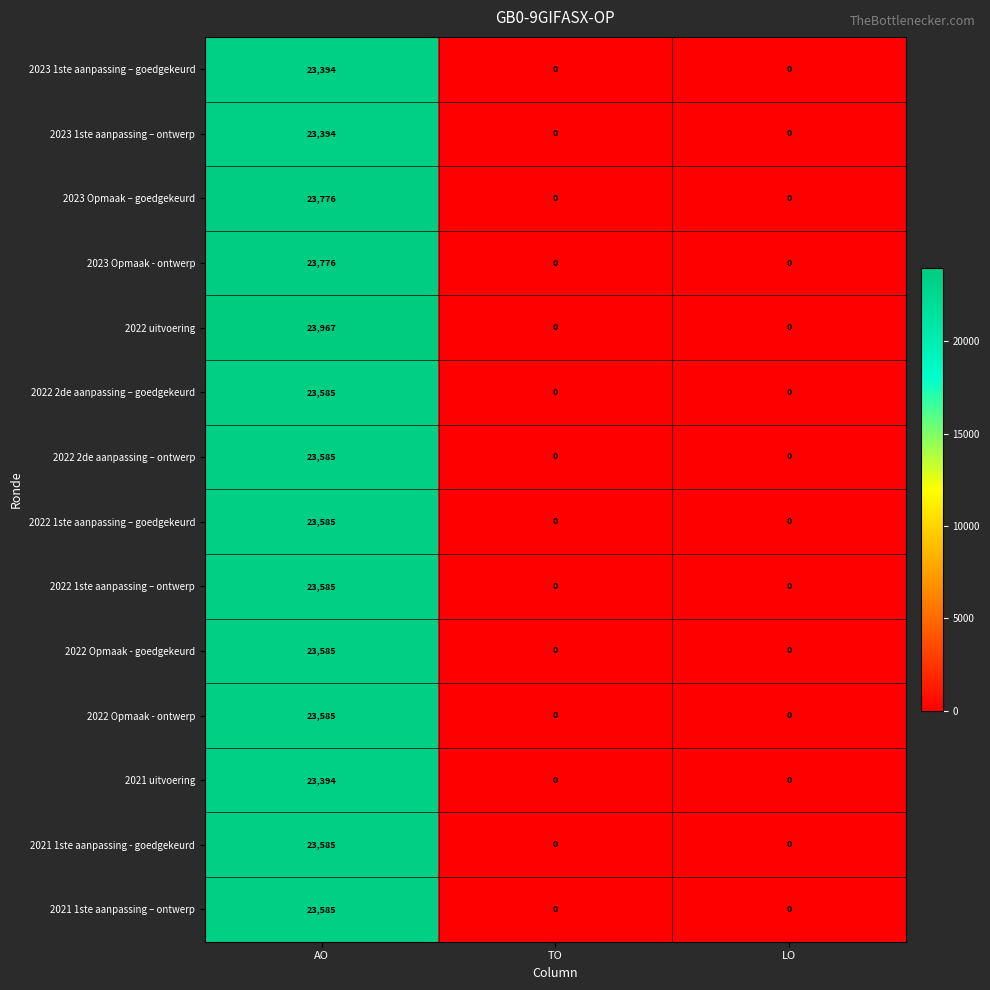

True or false: 2023 1ste aanpassing – ontwerp has a value of 23394 at AO.

True